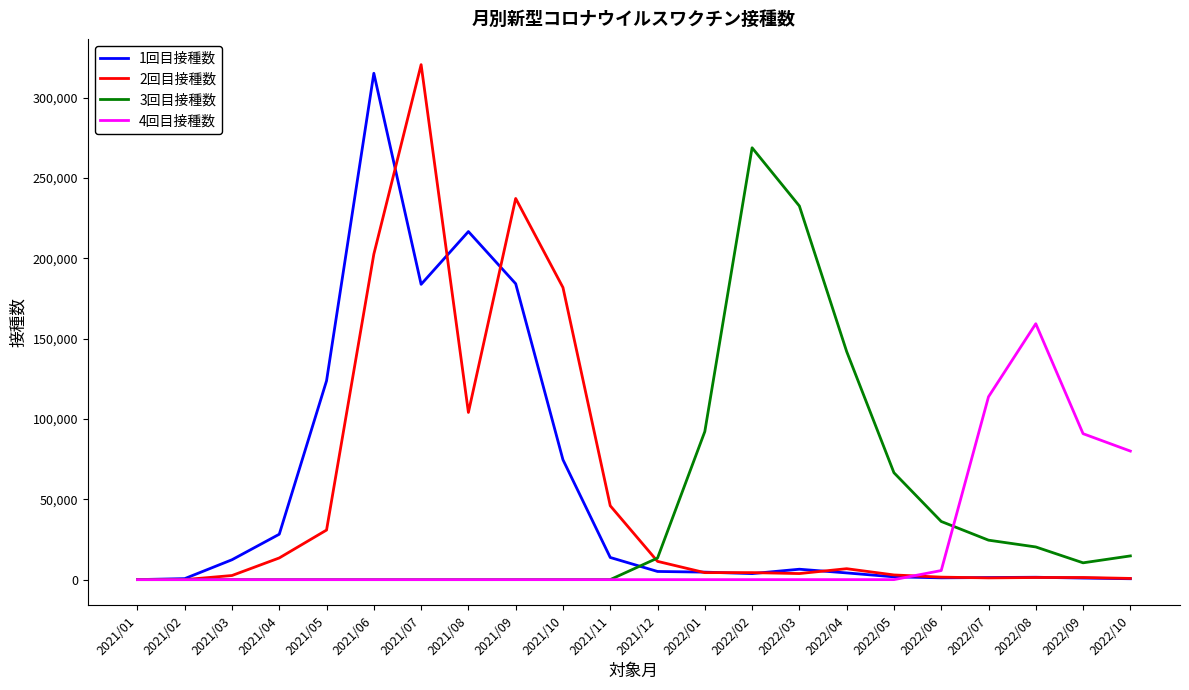

Which category has the highest value in the 2回目接種数 series?

2021/07